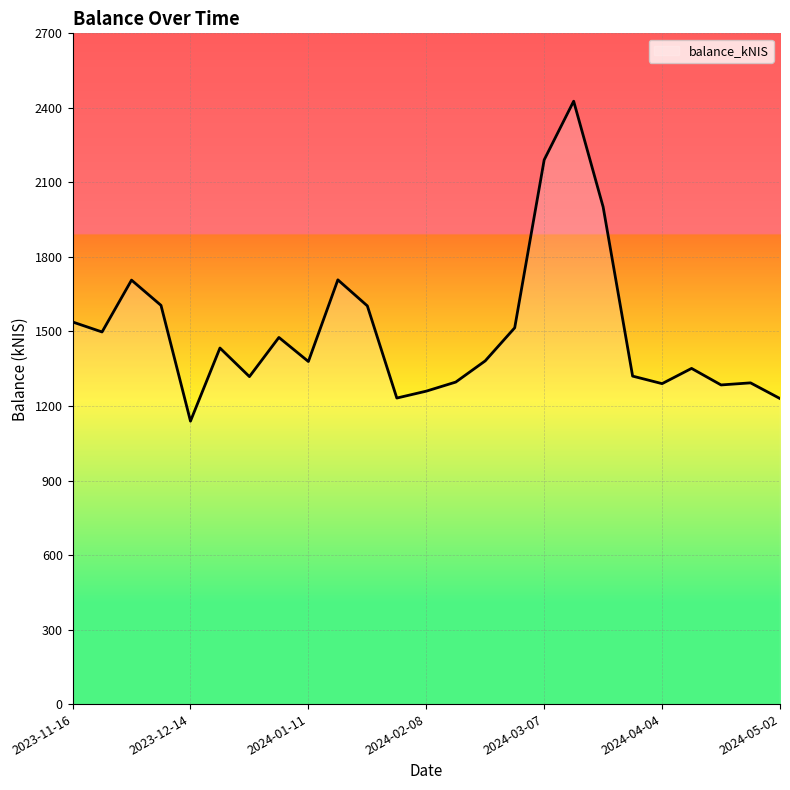

What is the smallest value displayed?

1138.9